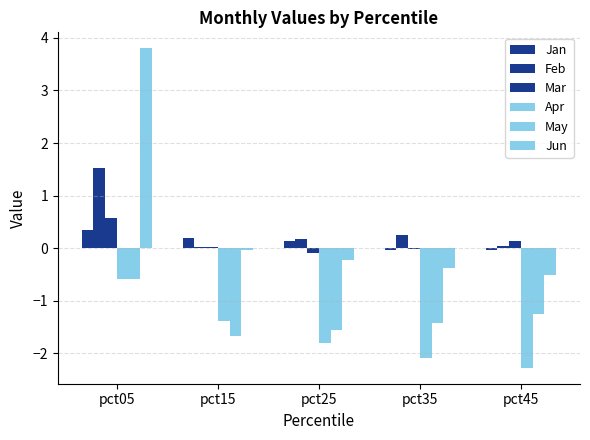

Reading left to right, what are all the values shown in this chart?

Jan: 0.3	0.2	0.1	-0.0	-0.0
Feb: 1.5	0.0	0.2	0.2	0.0
Mar: 0.6	0.0	-0.1	-0.0	0.1
Apr: -0.6	-1.4	-1.8	-2.1	-2.3
May: -0.6	-1.7	-1.6	-1.4	-1.3
Jun: 3.8	-0.0	-0.2	-0.4	-0.5